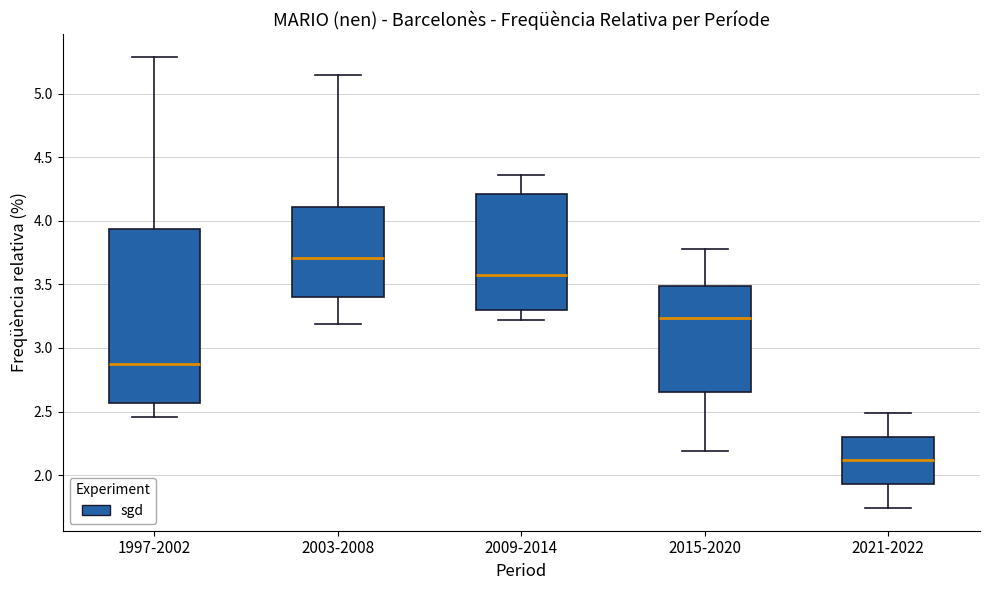

Where does the median line of the box for 2015-2020 sit on the y-axis? The values are not printed on the chart, so give them approximately, as read against the axis.

3.25